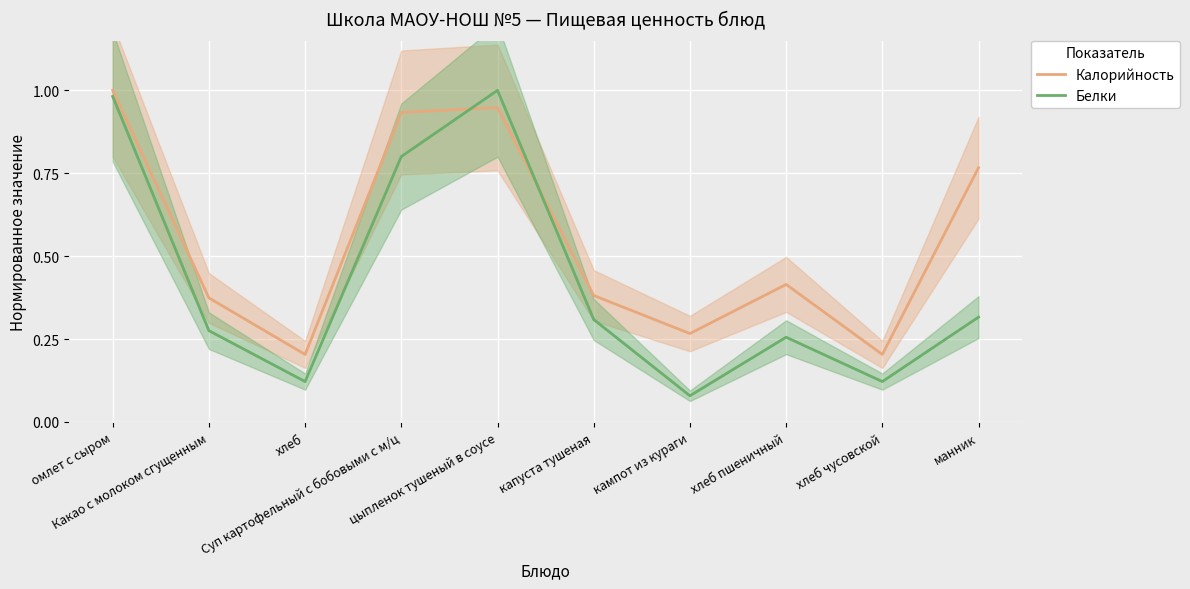

Which series has the widest spread of values?

Белки